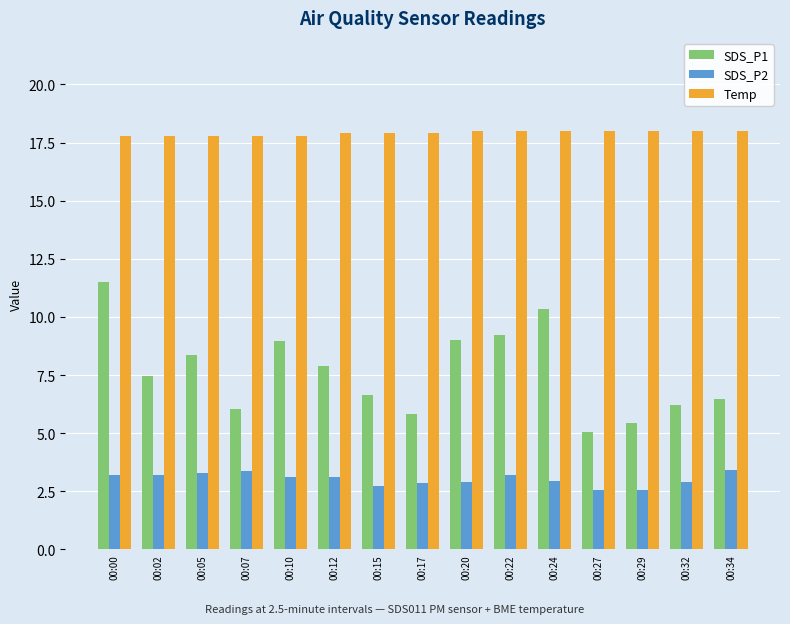

The Temp series shows 10.9 at 00:27. True or false?

False